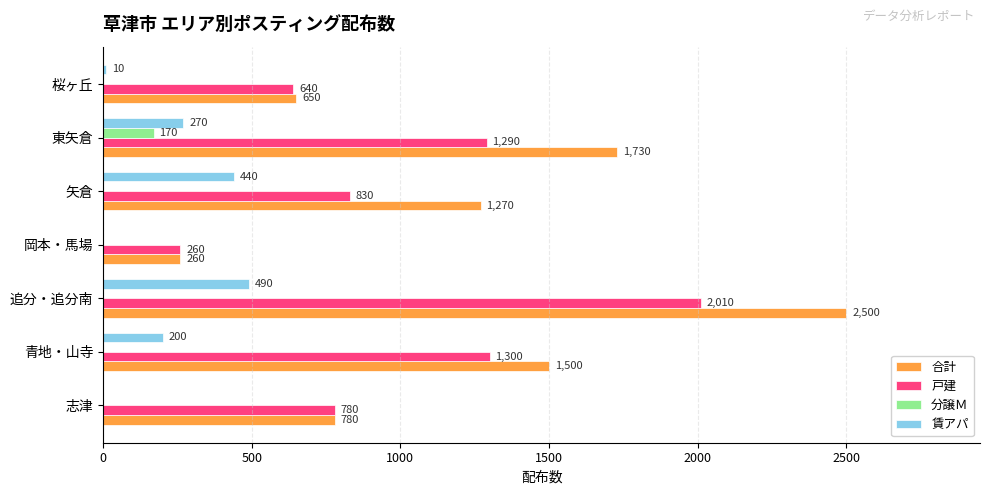

Which series changed the most between 追分・追分南 and 矢倉?

合計